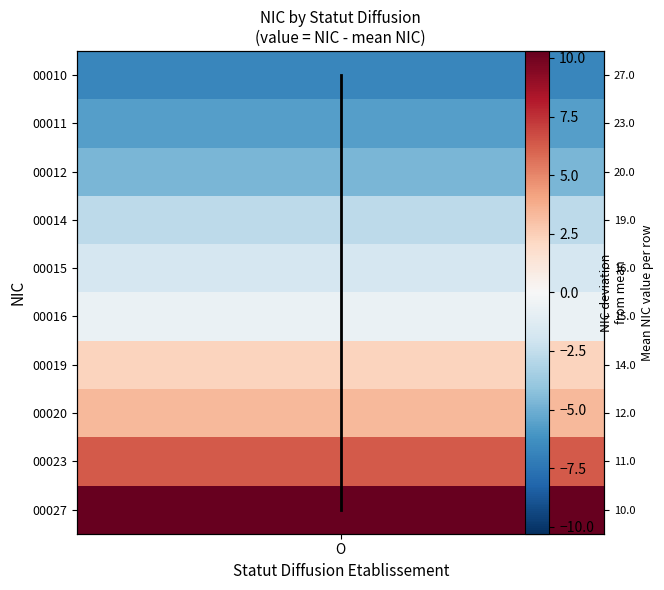

What is the greatest value displayed?

27